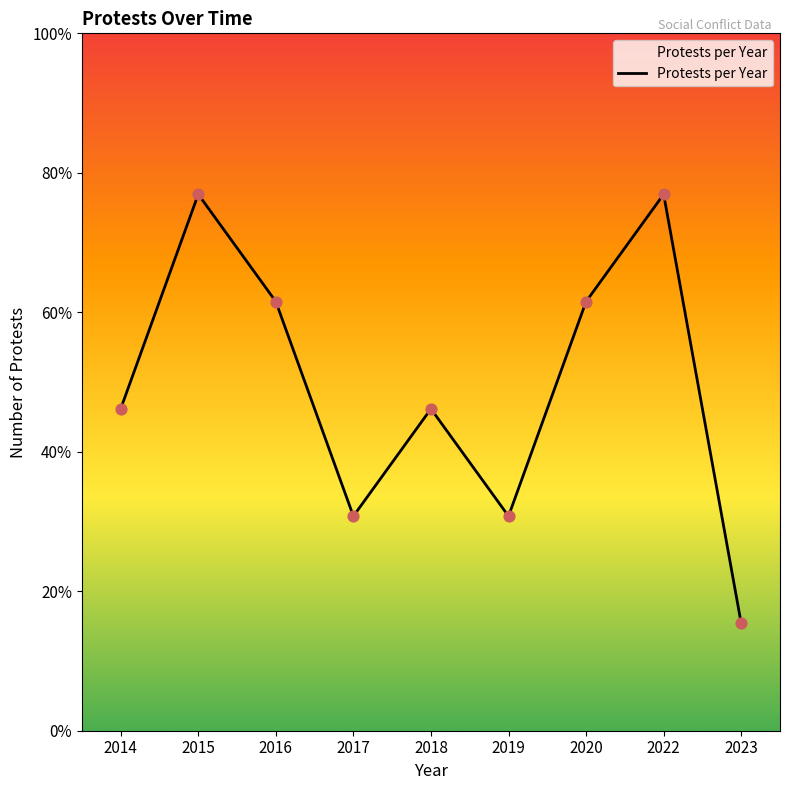

Between 2017 and 2014, which is larger?

2014